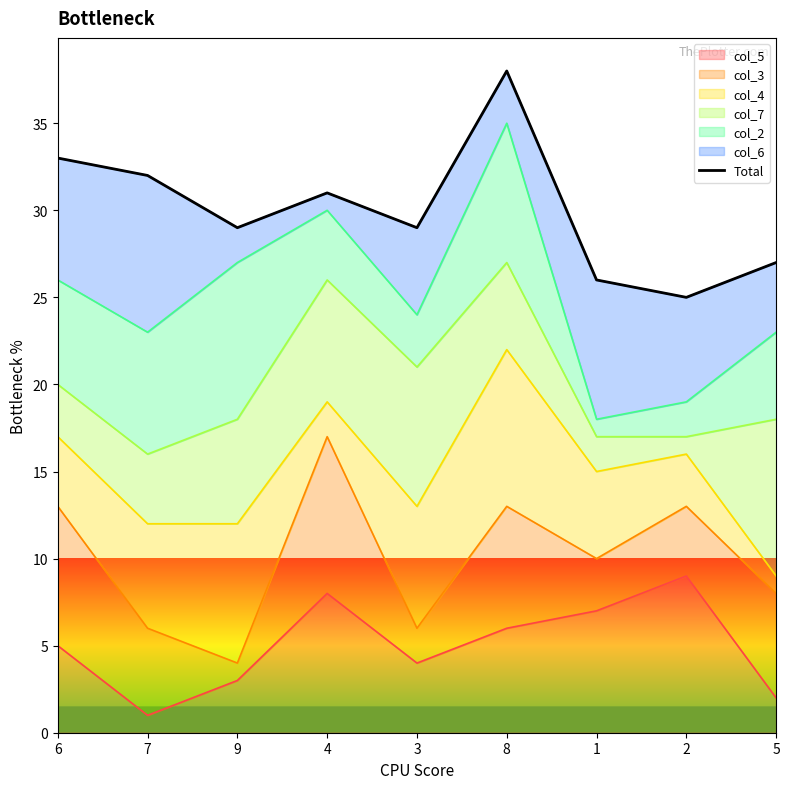

What is the smallest value displayed?

25